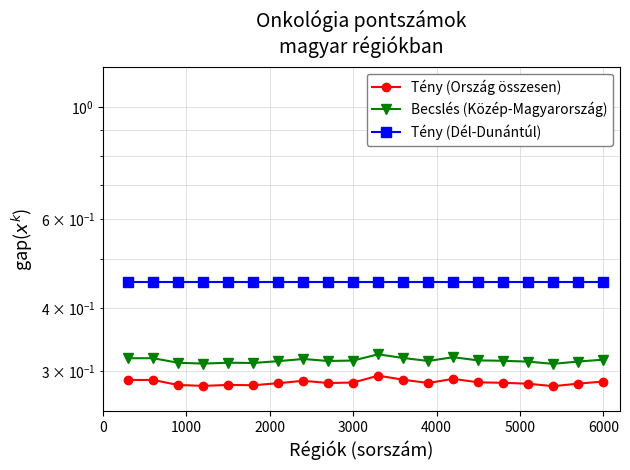

Which series has the largest total across all categories?

Tény (Dél-Dunántúl)